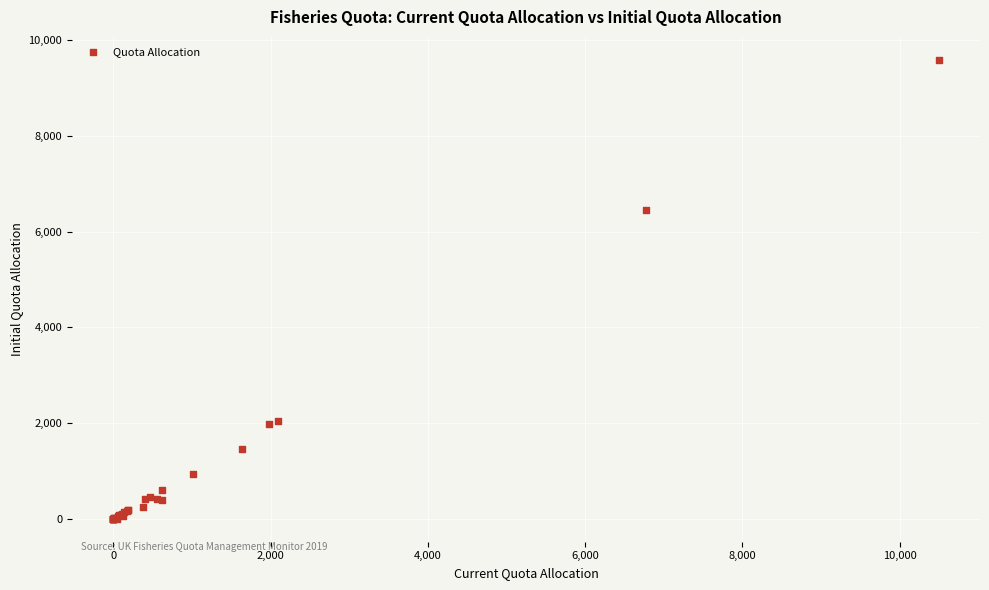

What Y value in the scatter plot is closest to 4796?

6445.1